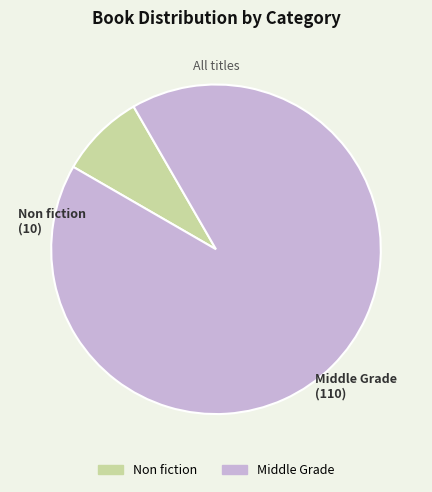

Does any single category account for the majority?

Yes